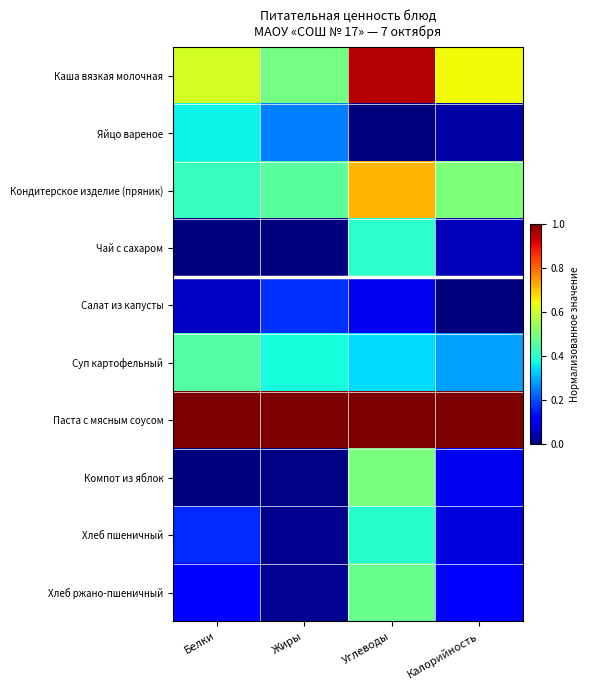

Which category has the highest value across all series?

Белки